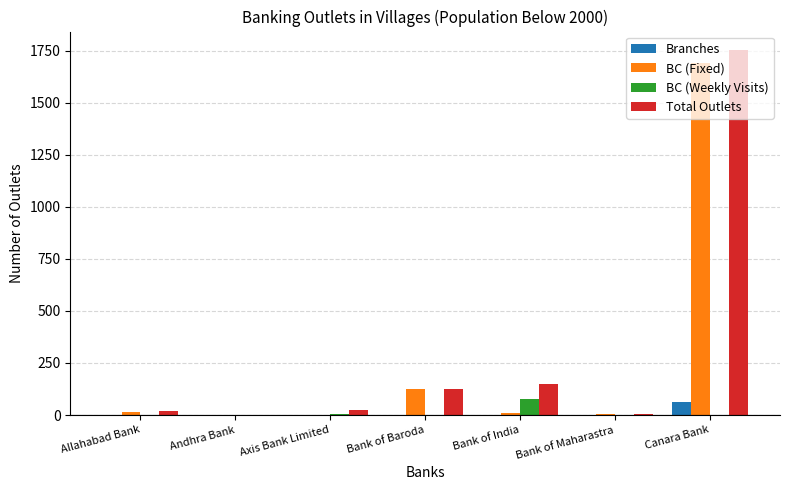

What are all the series names shown in the legend?

Branches, BC (Fixed), BC (Weekly Visits), Total Outlets